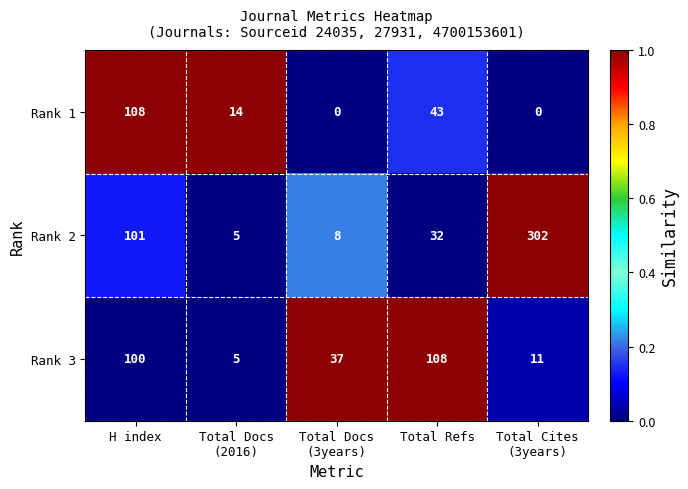

What is the spread (max minus min) of values at Total Cites
(3years)?

302